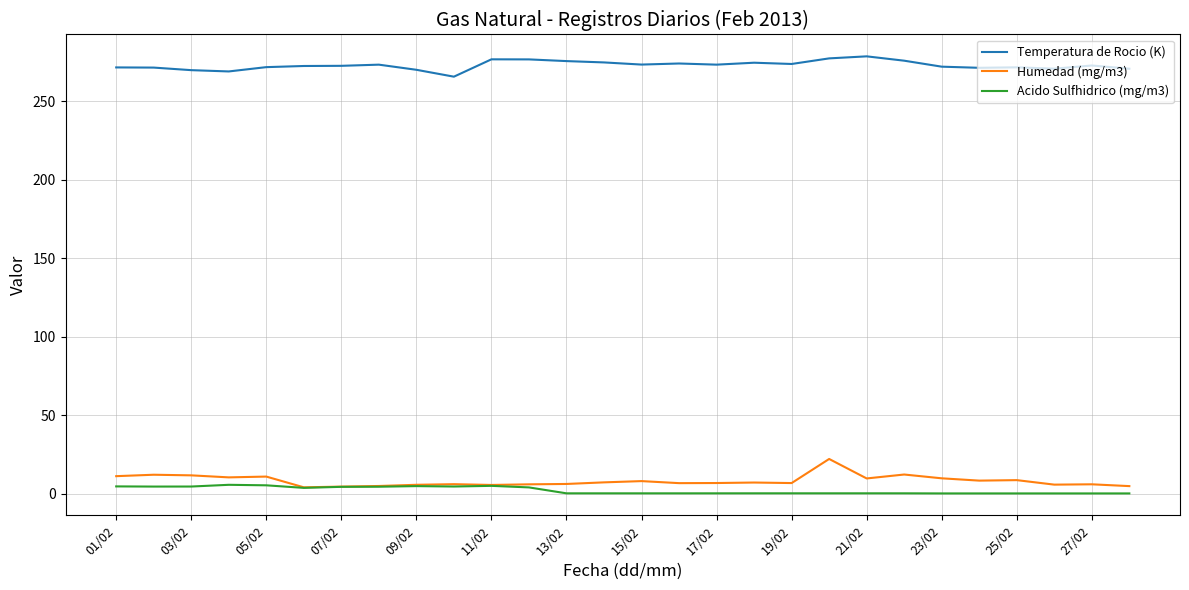

Does the chart display data point markers on the line(s)?

No